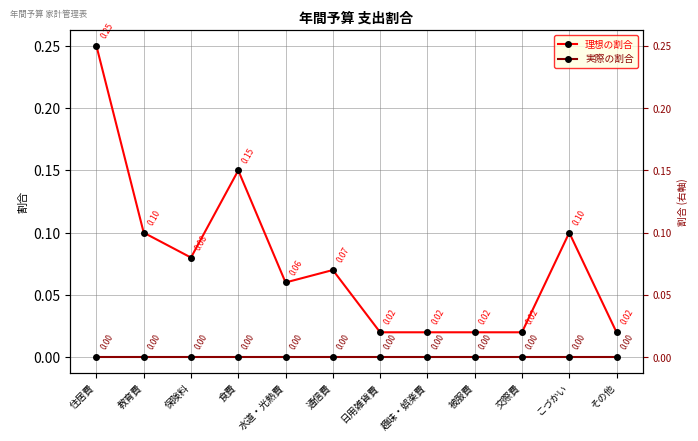

Which label corresponds to the smallest value in the chart?

住居費